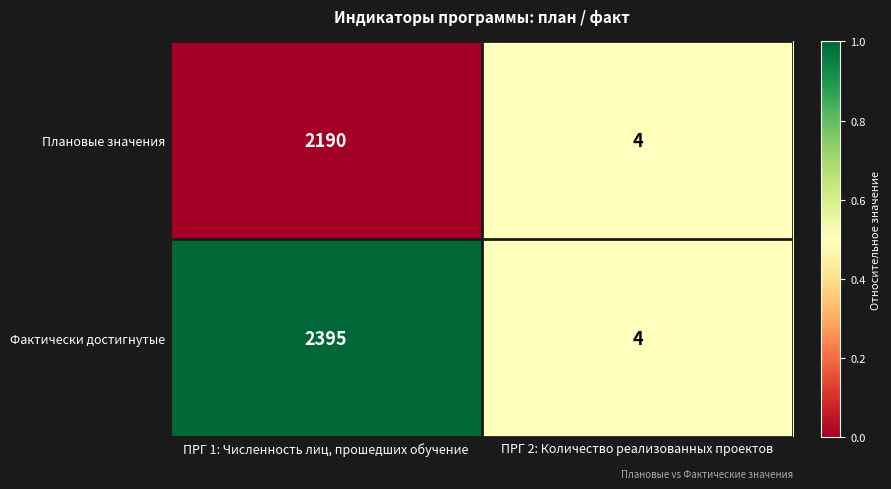

What is the sum of the Фактически достигнутые values at ПРГ 2: Количество реализованных проектов and ПРГ 1: Численность лиц, прошедших обучение?

2399